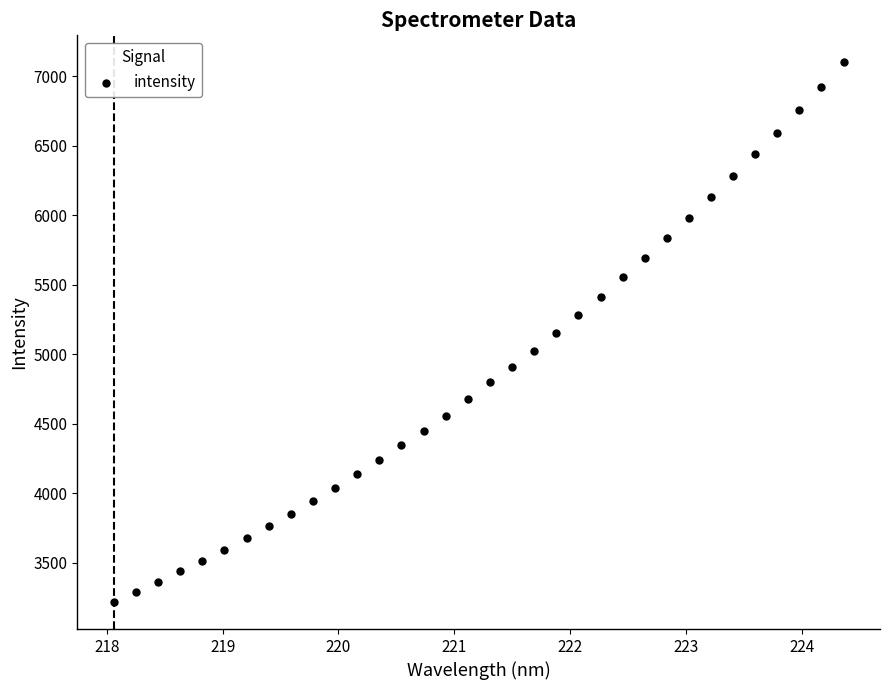

What is the range of X values (max minus min)?

6.3